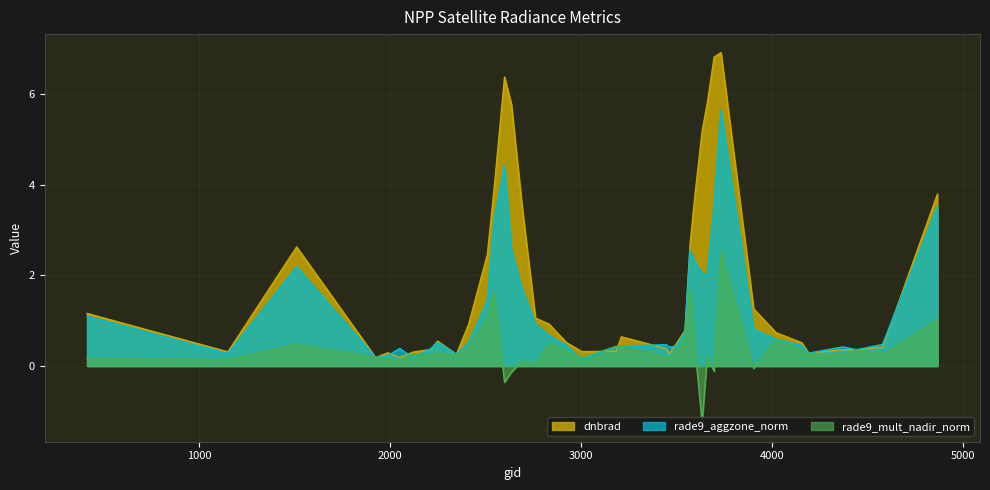

How many times do rade9_aggzone_norm and rade9_mult_nadir_norm cross each other?

3